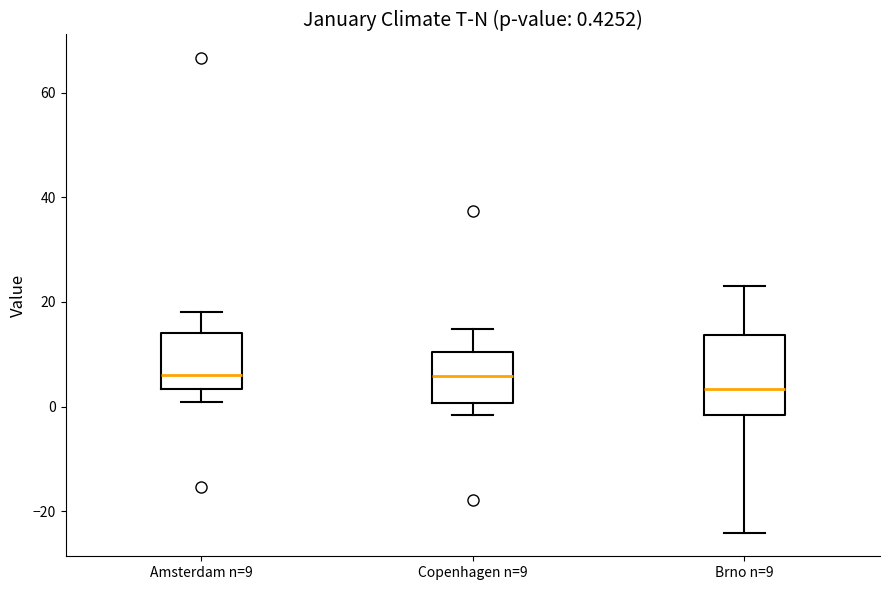

Which box is the tallest, from its lower edge to its upper edge?

Brno n=9